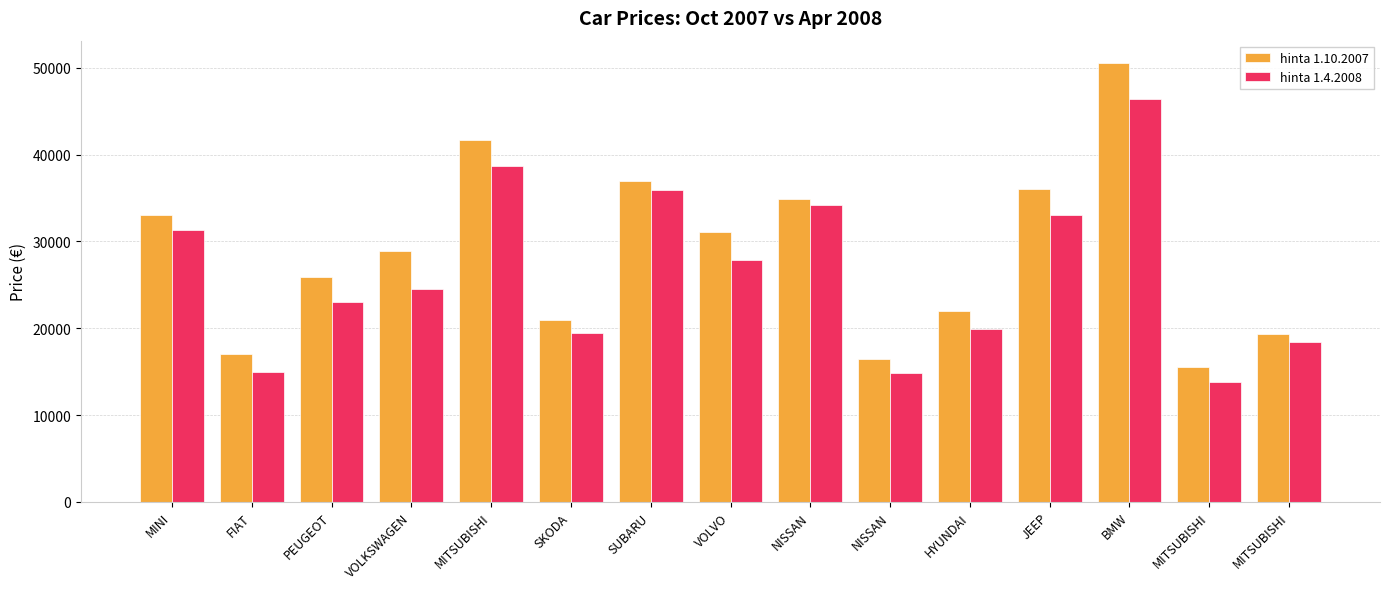

Is the value of hinta 1.10.2007 at VOLKSWAGEN greater than the value of hinta 1.4.2008 at HYUNDAI?

Yes